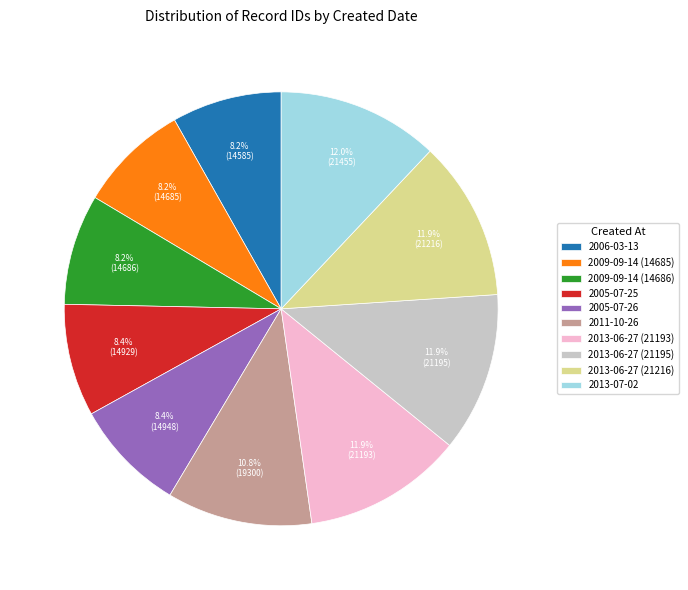

Does 2009-09-14 (14685) represent more than half of the total?

No